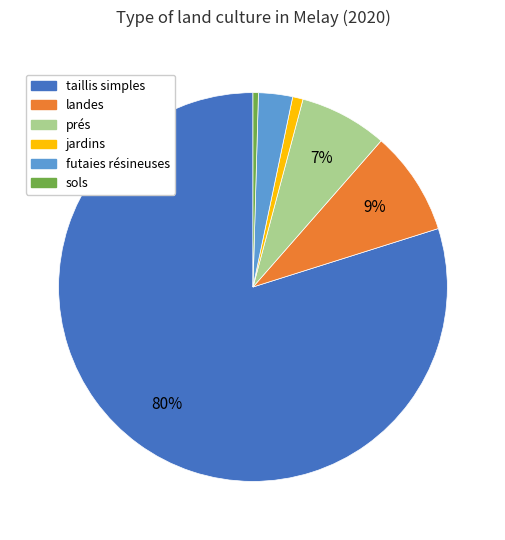

To the nearest percent, what is the difference between the jardins and prés slice percentages?

6%